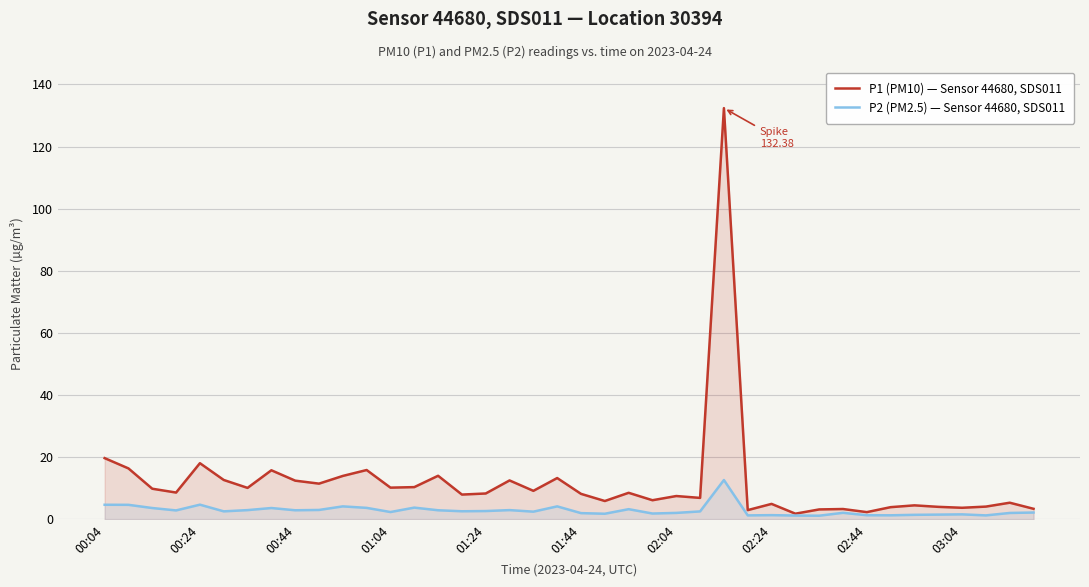

What is the average value of the P1 (PM10) — Sensor 44680, SDS011 series?

11.9